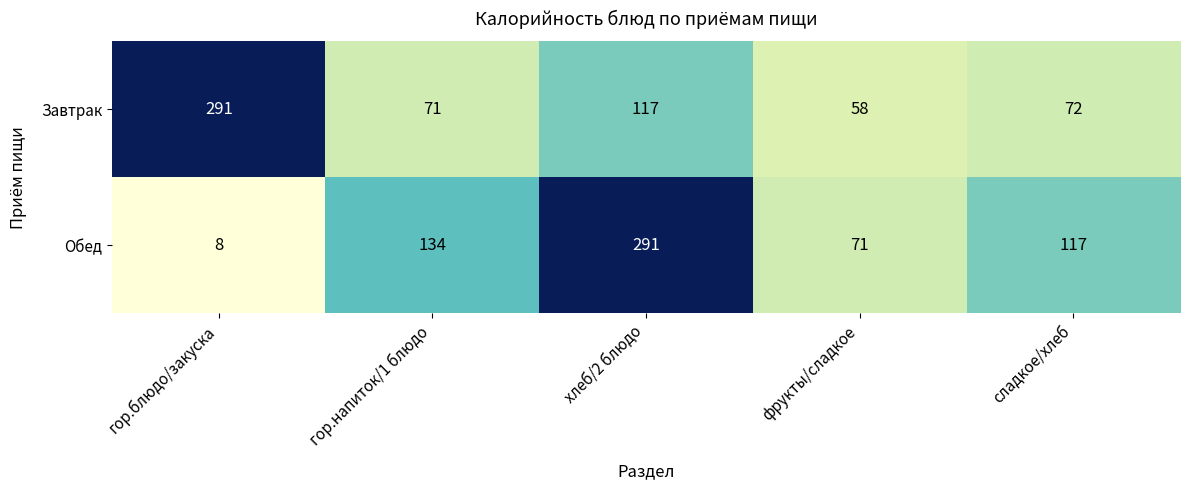

Which series has the largest total across all categories?

Обед